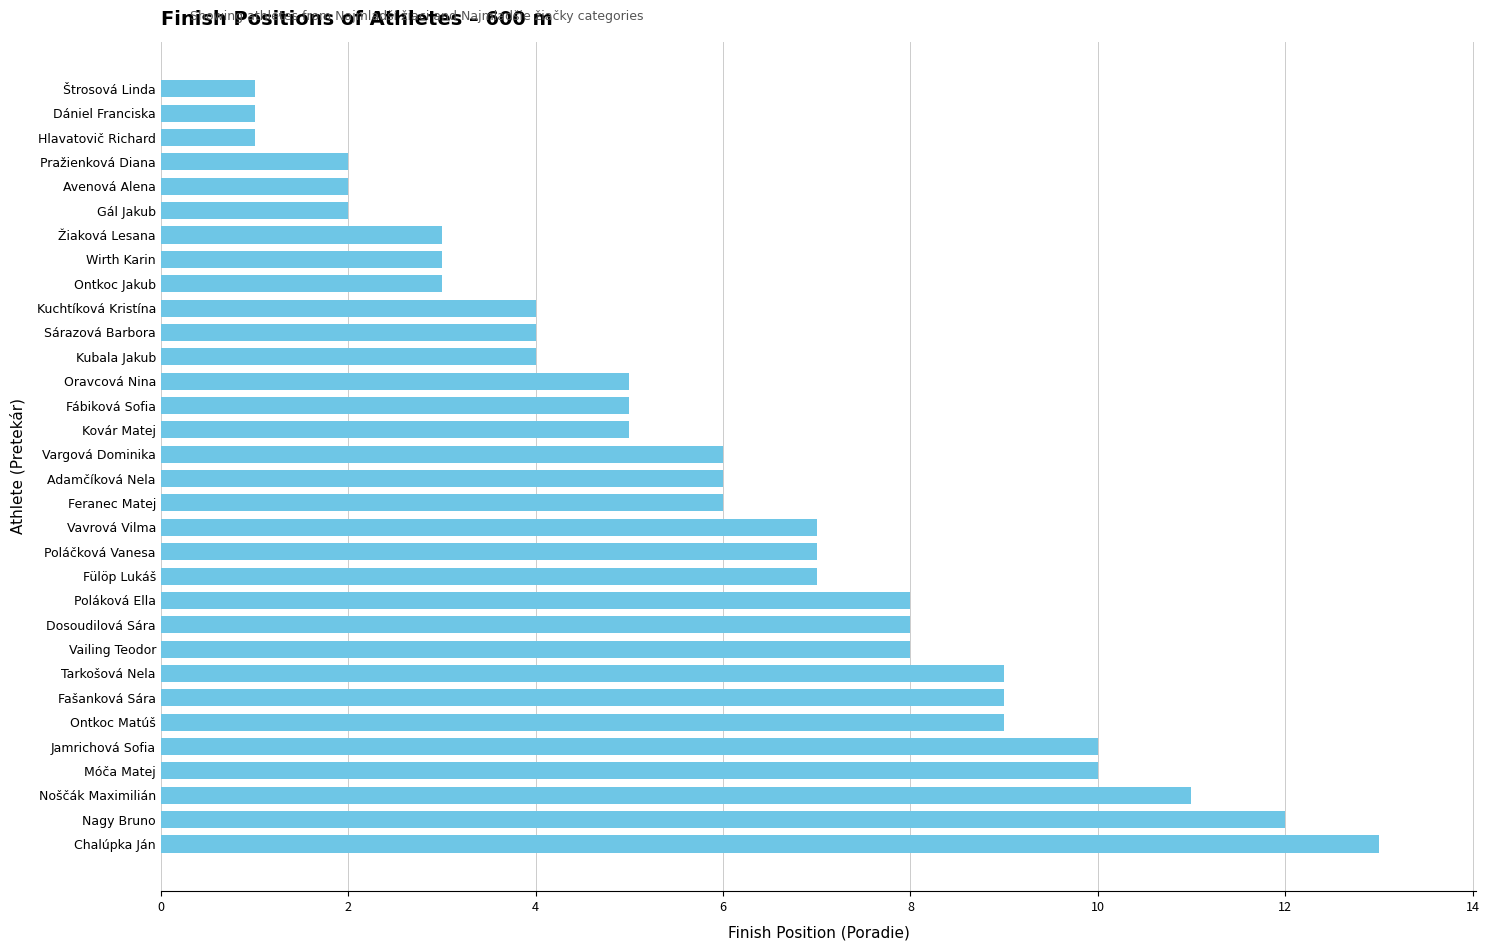

Are the bars horizontal?

Yes